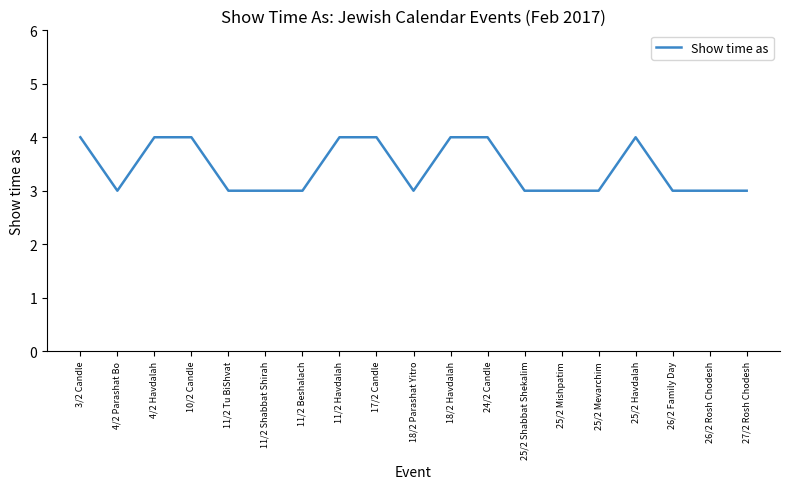

What is the sum of all values?

65